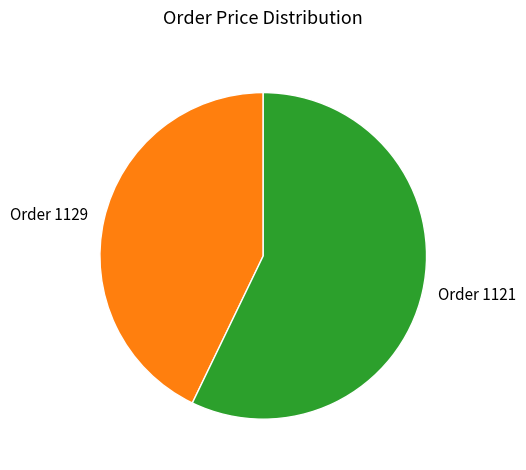

Which has a higher value, Order 1121 or Order 1129?

Order 1121